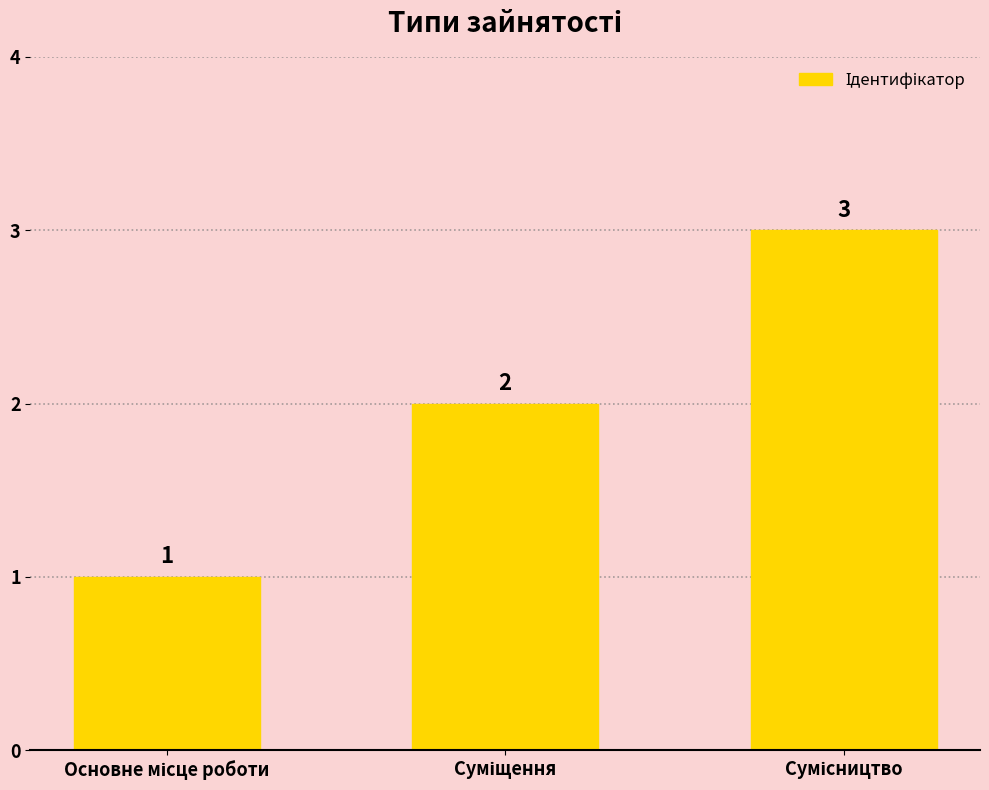

What is the value of the 2nd bar from the left?

2